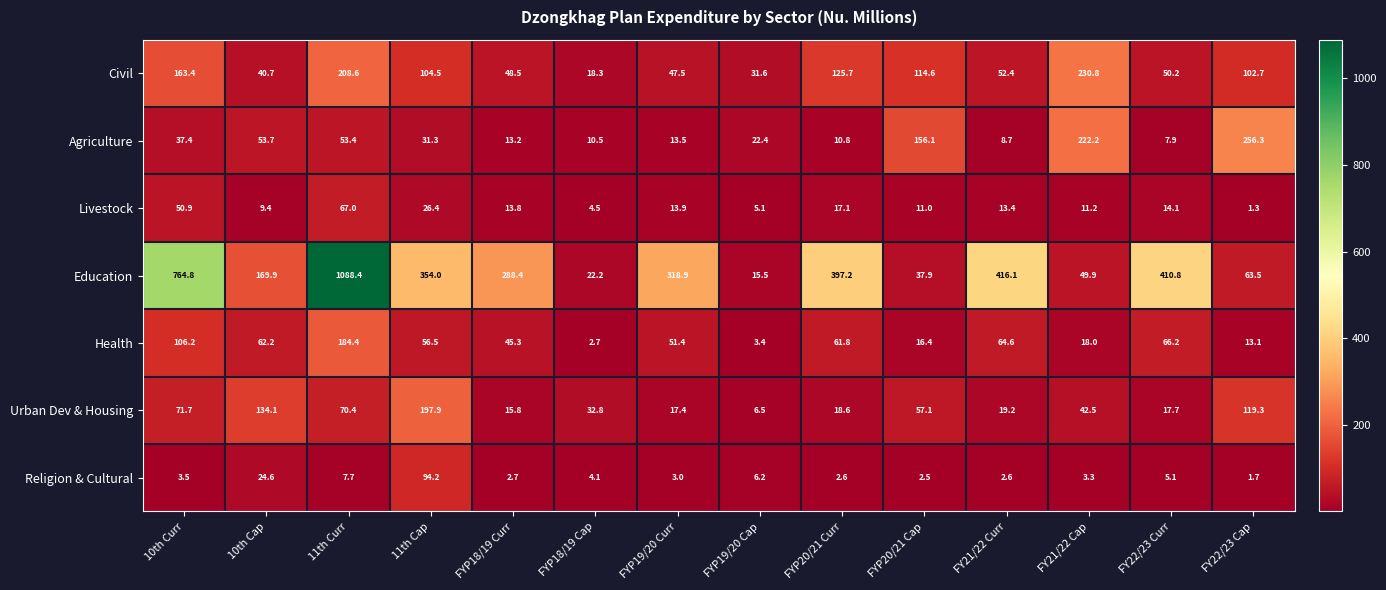

Which category has the highest value across all series?

11th Curr